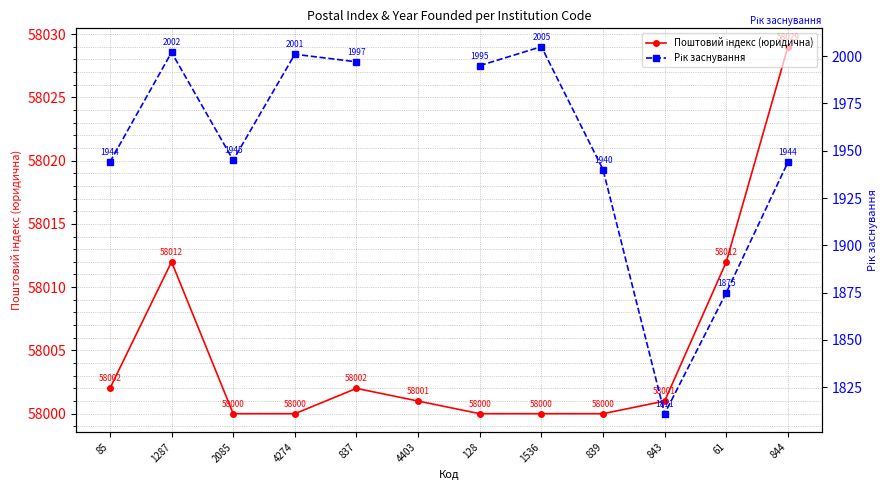

Is it true that Рік заснування equals 1353.2 at 85?

False